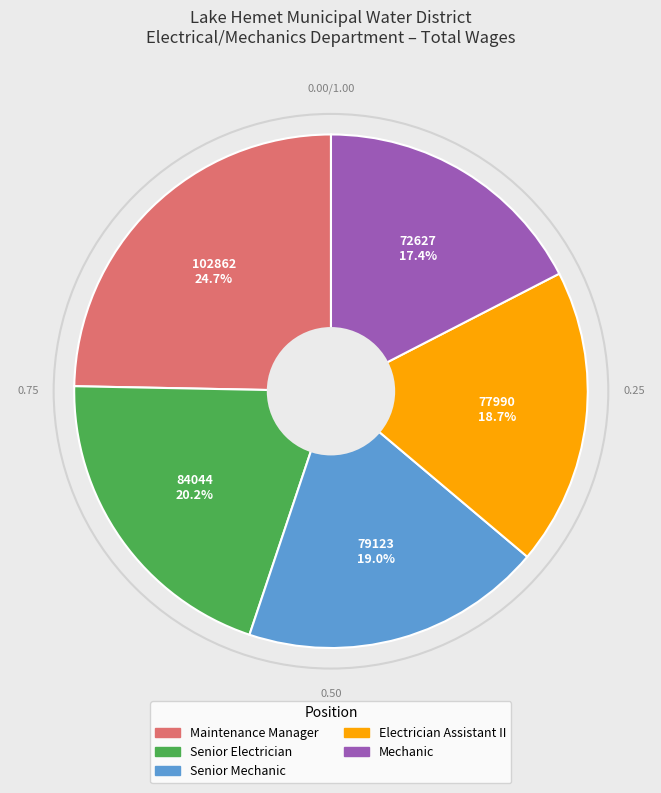

To the nearest percent, what is the difference between the largest and smallest slice percentages?

7%